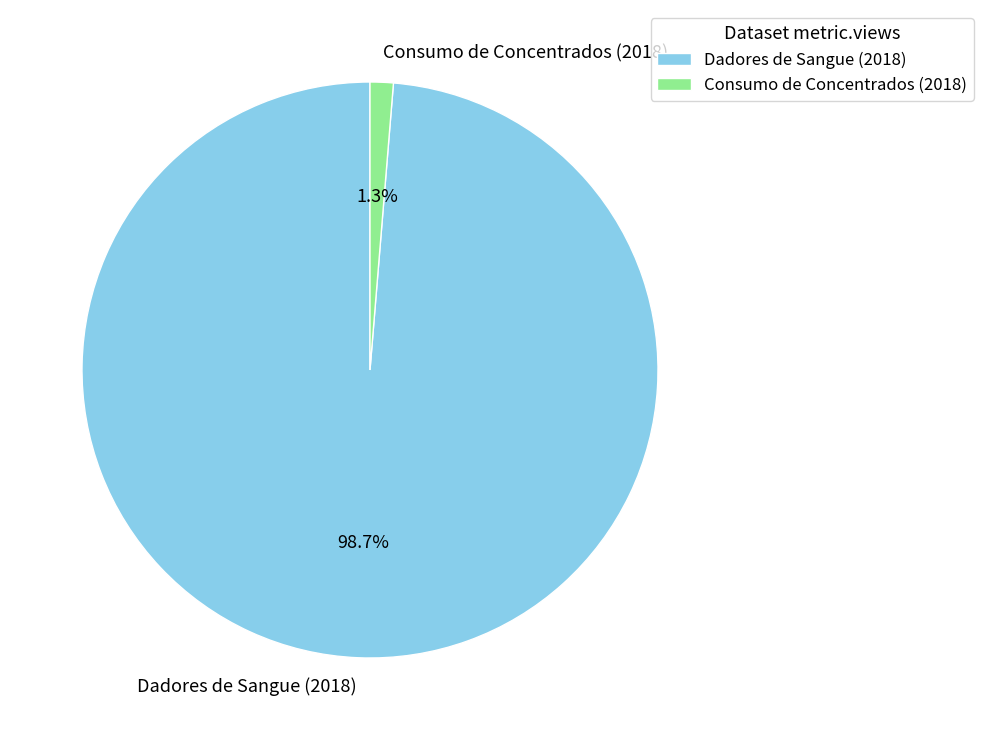

Is Dadores de Sangue (2018) the majority of the pie?

Yes